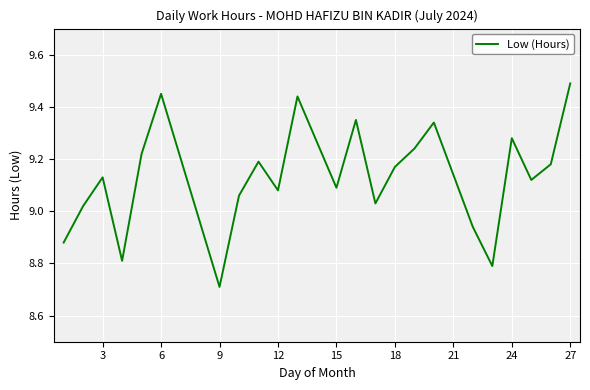

What is the difference between the second highest and minimum values?

0.7